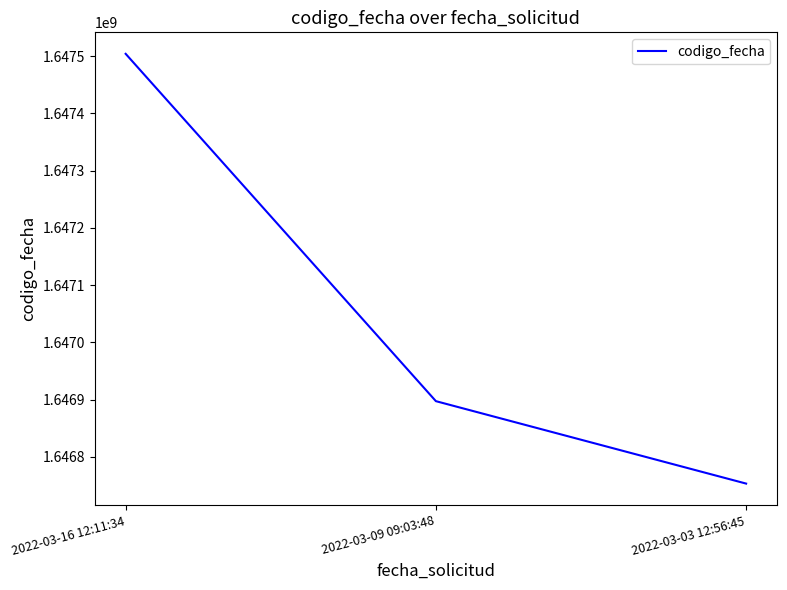

How many values are below 1646897236?

1